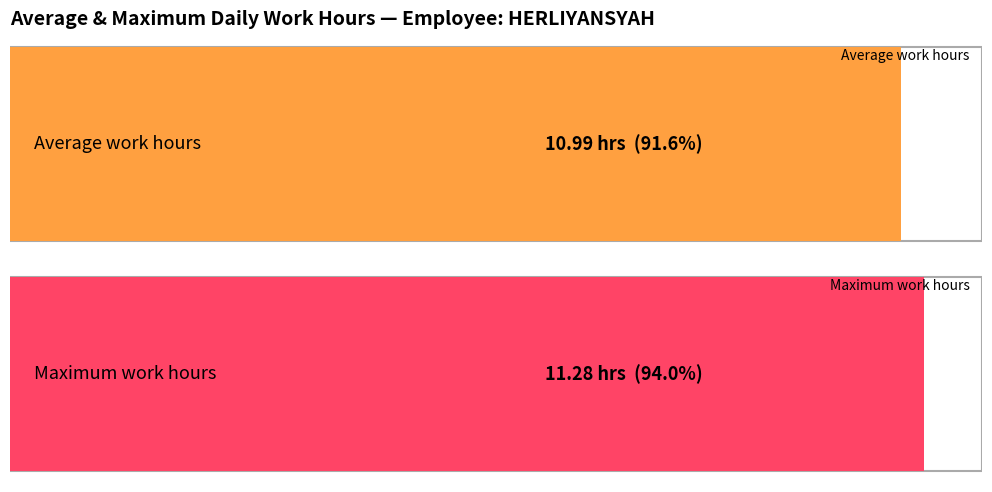

Does the chart contain stacked bars?

No